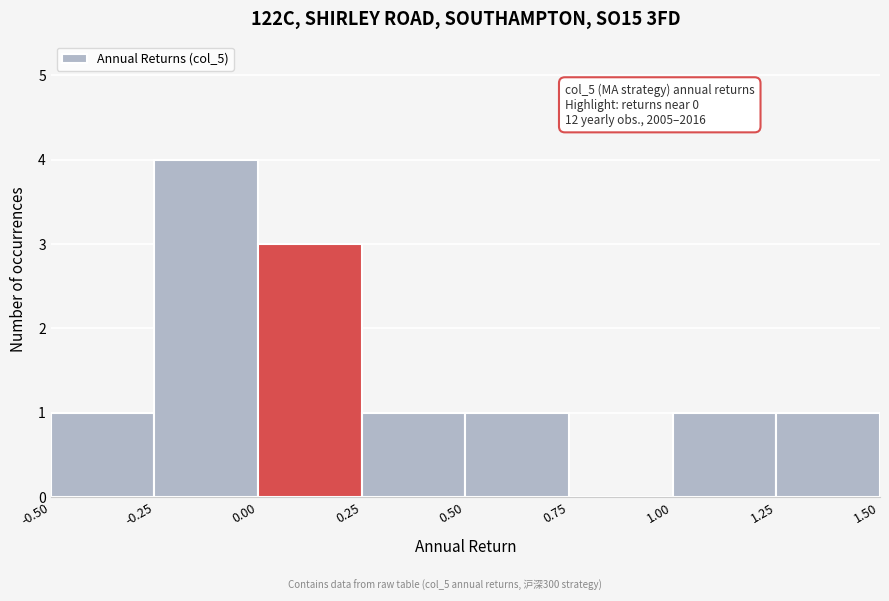

Which range on the x-axis has the tallest bar?

-0.25 to 0.00